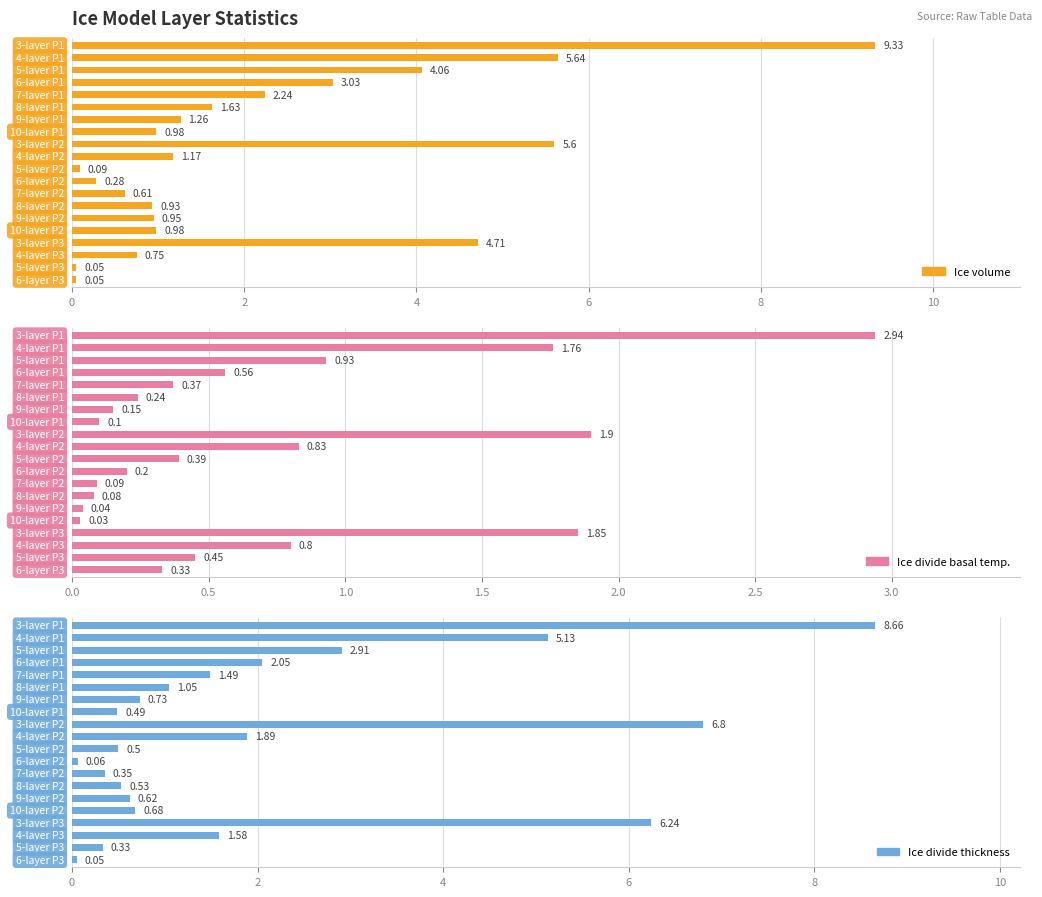

Is the value of Ice divide basal temp. at 19 greater than the value of Ice volume at 15?

No